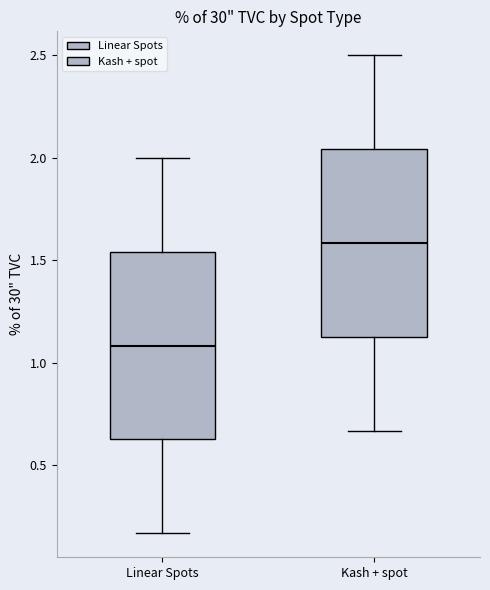

Which box's median line is the highest?

Kash + spot